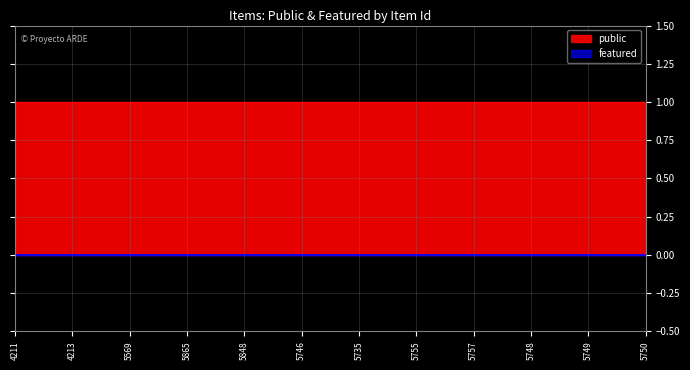

Reading right to left, what are all the values shown in this chart?

public: 5750=1	5749=1	5748=1	5757=1	5755=1	5735=1	5746=1	5848=1	5865=1	5569=1	4213=1	4211=1
featured: 5750=0	5749=0	5748=0	5757=0	5755=0	5735=0	5746=0	5848=0	5865=0	5569=0	4213=0	4211=0